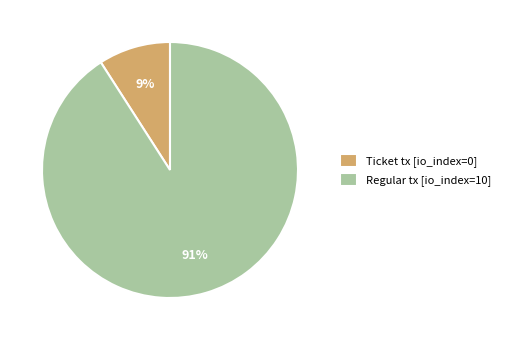

To the nearest percent, what is the difference between the largest and smallest slice percentages?

82%